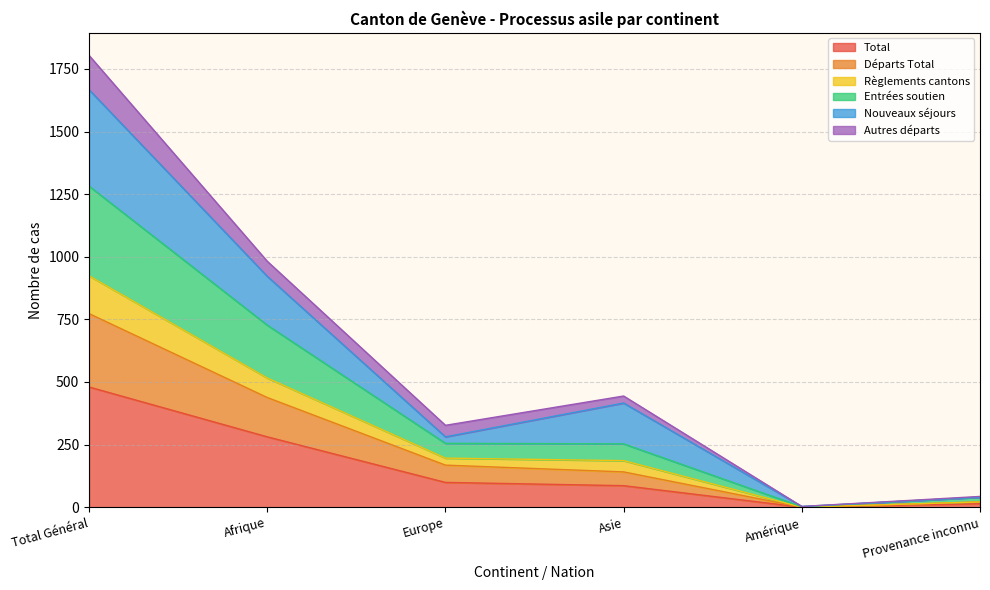

In Départs Total, how many points are lower than both neighbors (excluding endpoints)?

1